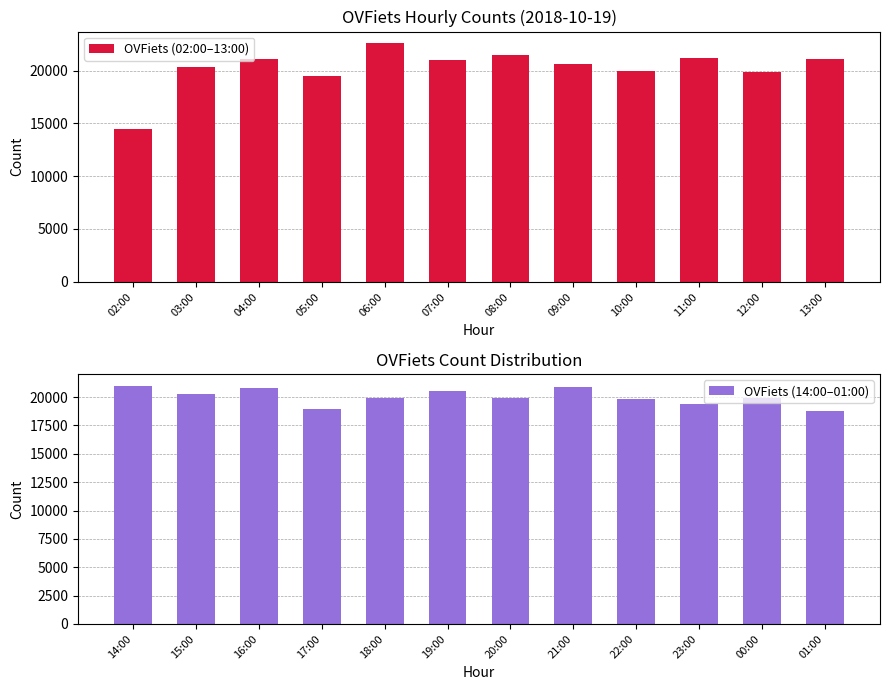

True or false: OVFiets (02:00–13:00) has a value of 21497 at 08:00.

True